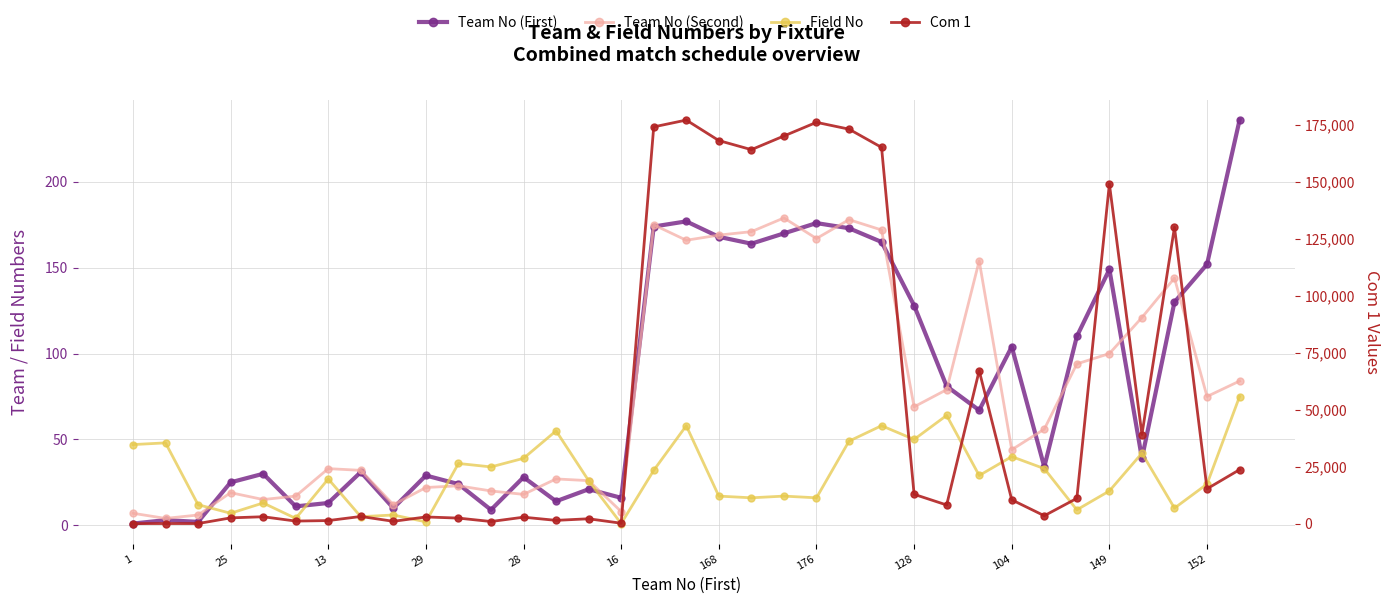

True or false: Com 1 has more than 1 interior local peaks.

True